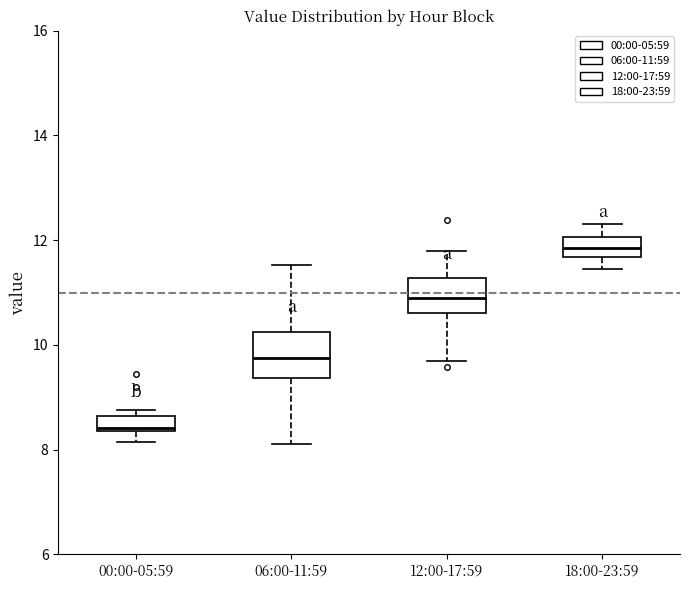

Which box is the tallest, from its lower edge to its upper edge?

06:00-11:59